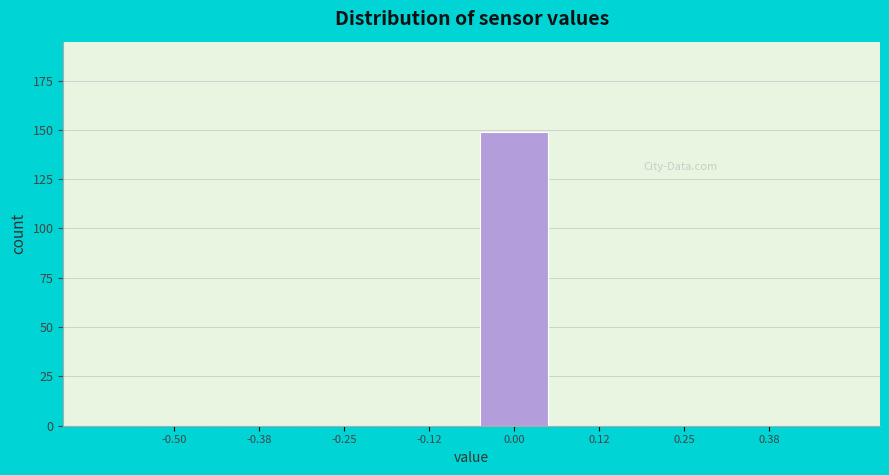

Reading left to right, what are all the values shown in this chart?

-0.50=0	-0.38=0	-0.25=0	-0.12=0	0.00=149	0.12=0	0.25=0	0.38=0